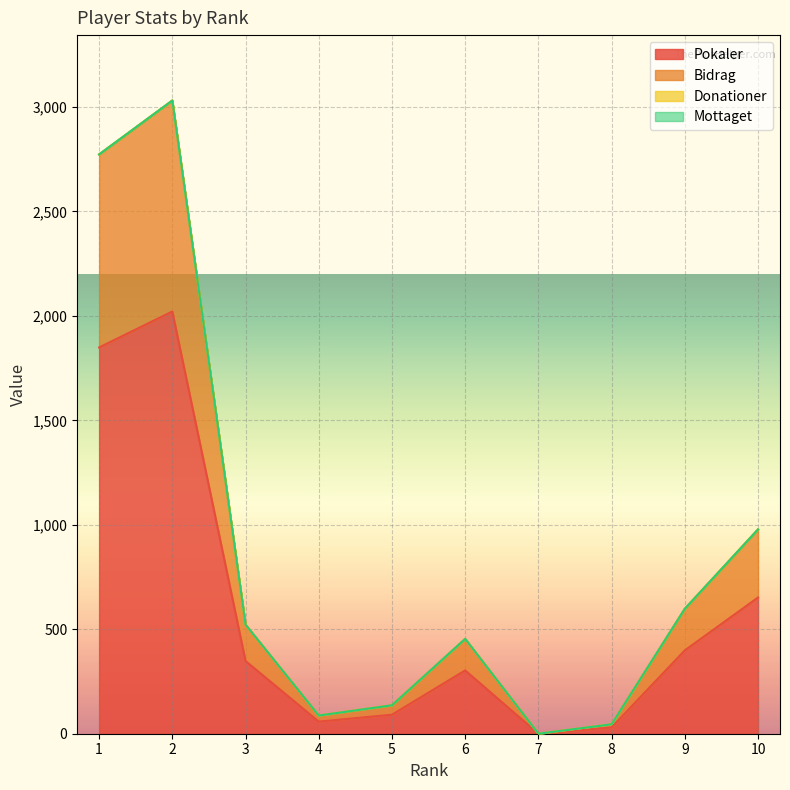

True or false: Pokaler and Bidrag intersect in this chart.

False